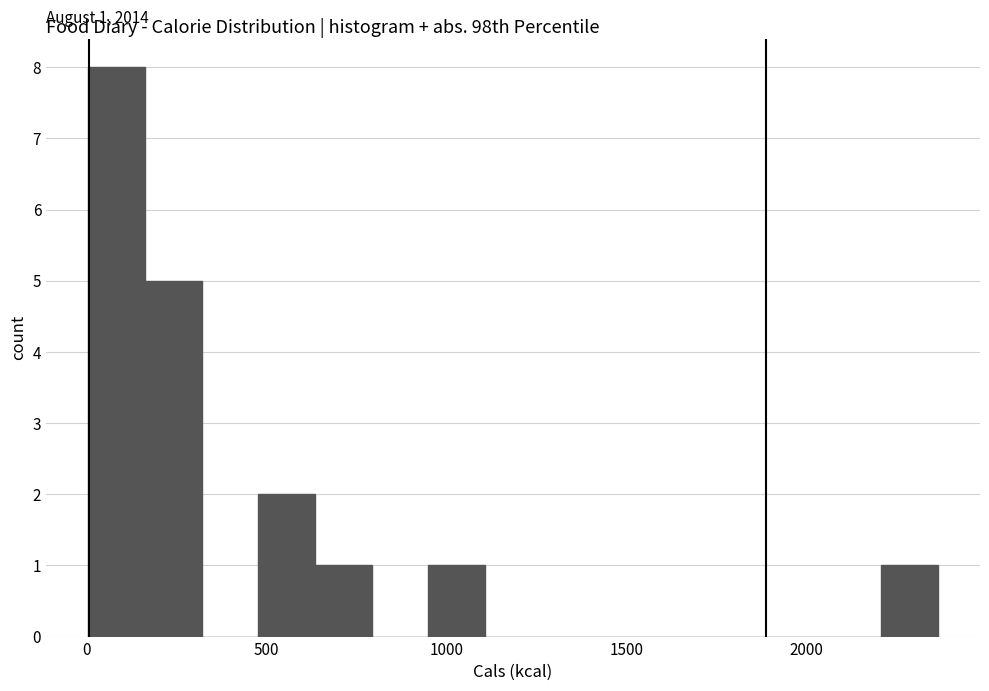

Read against the x-axis, roughly where is the centre of the tallest bar?

100